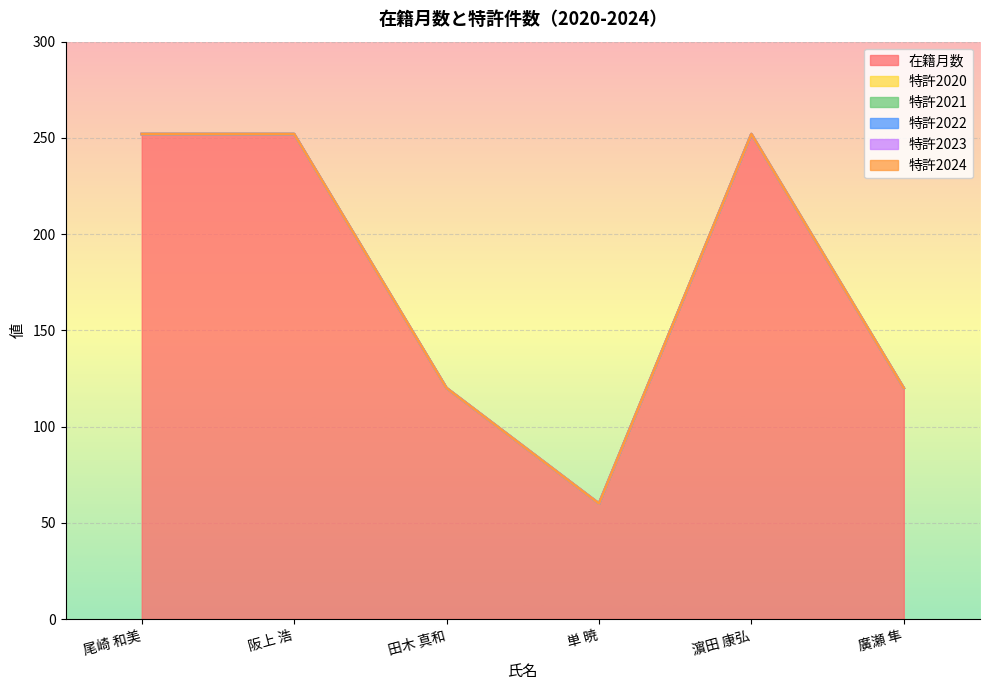

True or false: 特許2021 and 特許2024 cross at least once.

False